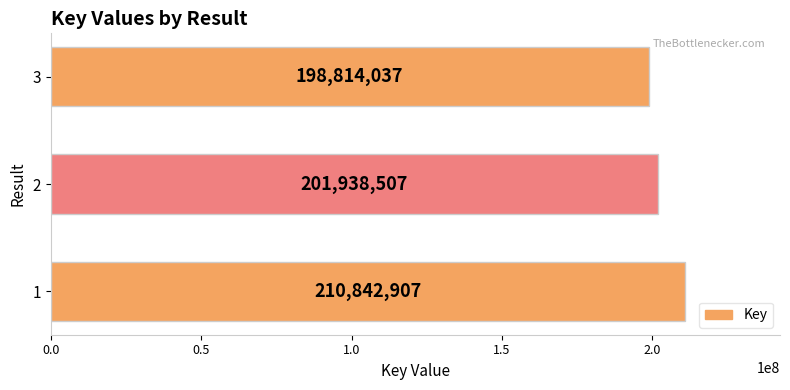

Reading bottom to top, extract all data points from this chart.

1=210842907	2=201938507	3=198814037